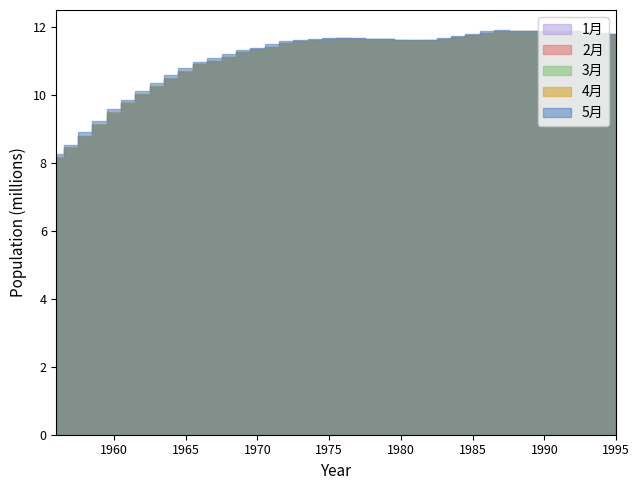

Which category has the highest value across all series?

1987